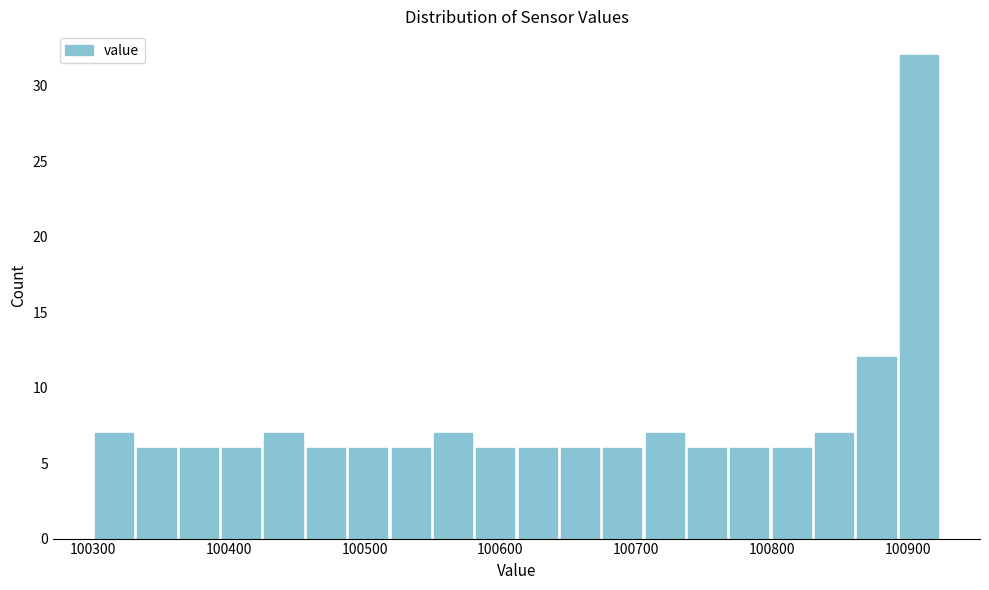

Around what value on the x-axis is the tallest bar? Give the approximate position of its centre, as read against the axis.

100910